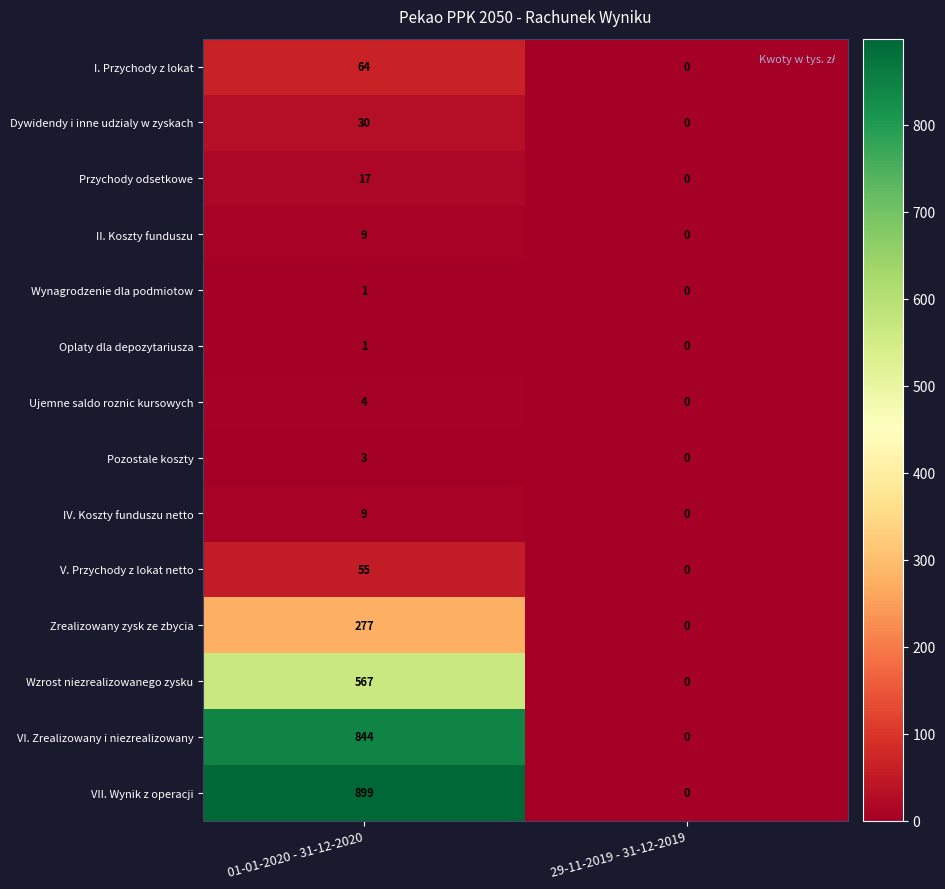

Between 01-01-2020 - 31-12-2020 and 29-11-2019 - 31-12-2019, which series saw the biggest shift?

VII. Wynik z operacji